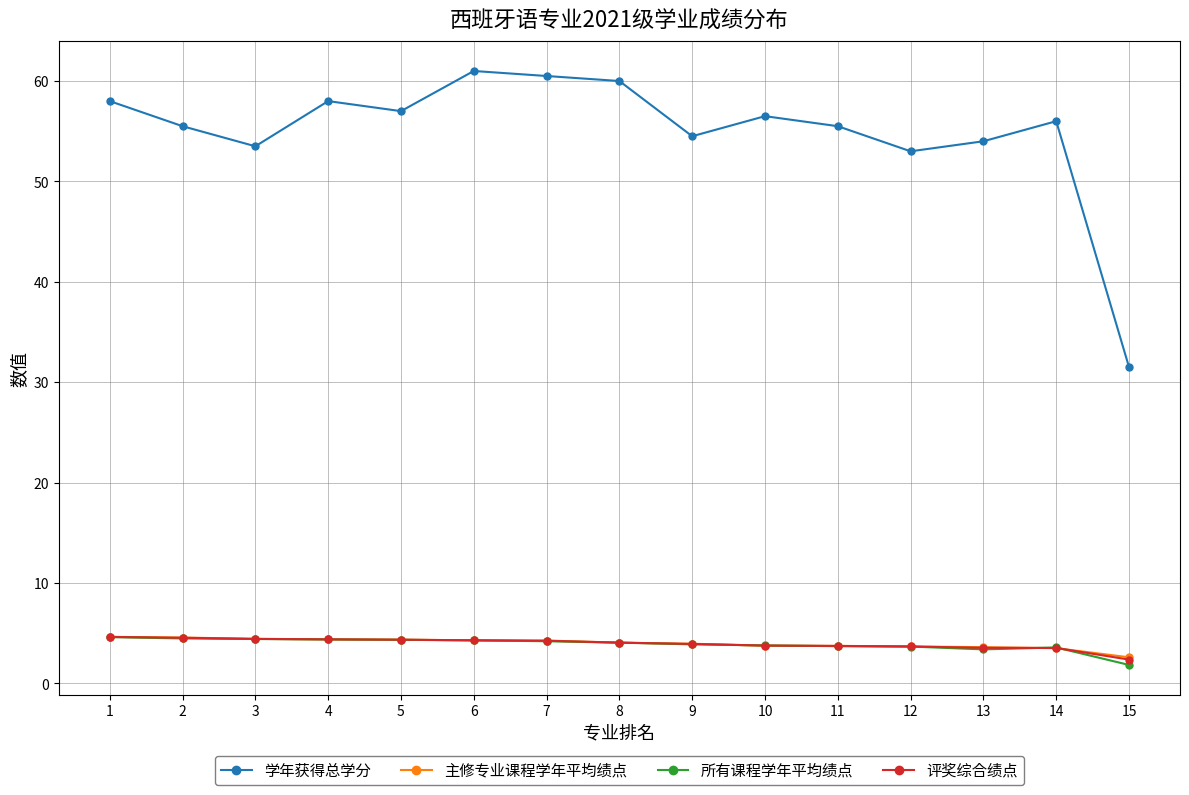

The 学年获得总学分 series shows 32.6 at 12. True or false?

False